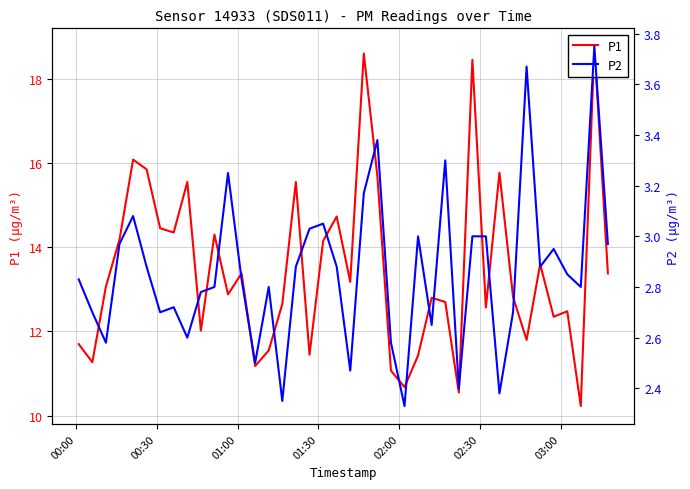

Reading left to right, extract all data points from this chart.

P1: 11.7	11.3	13.1	14.2	16.1	15.8	14.4	14.3	15.6	12.0	14.3	12.9	13.4	11.2	11.6	12.7	15.6	11.4	14.2	14.7	13.2	18.6	15.7	11.1	10.7	11.4	12.8	12.7	10.6	18.4	12.6	15.8	12.8	11.8	13.6	12.3	12.5	10.2	18.8	13.4
P2: 2.8	2.7	2.6	3.0	3.1	2.9	2.7	2.7	2.6	2.8	2.8	3.2	2.8	2.5	2.8	2.4	2.9	3.0	3.0	2.9	2.5	3.2	3.4	2.6	2.3	3.0	2.6	3.3	2.4	3.0	3.0	2.4	2.7	3.7	2.9	3.0	2.9	2.8	3.8	3.0